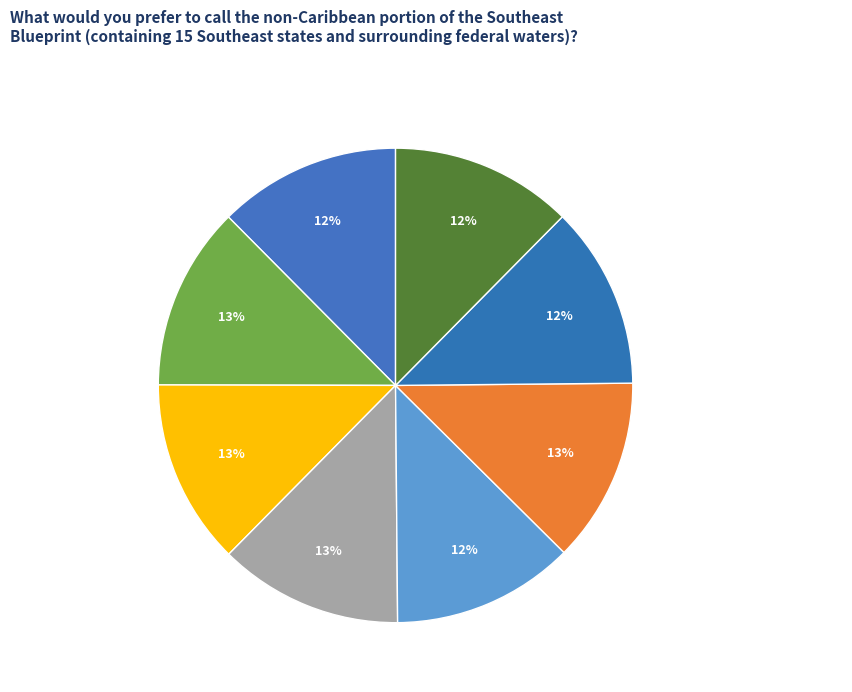

What is the ratio of the value at Ware to the value at Craemer US Corp?

1.0